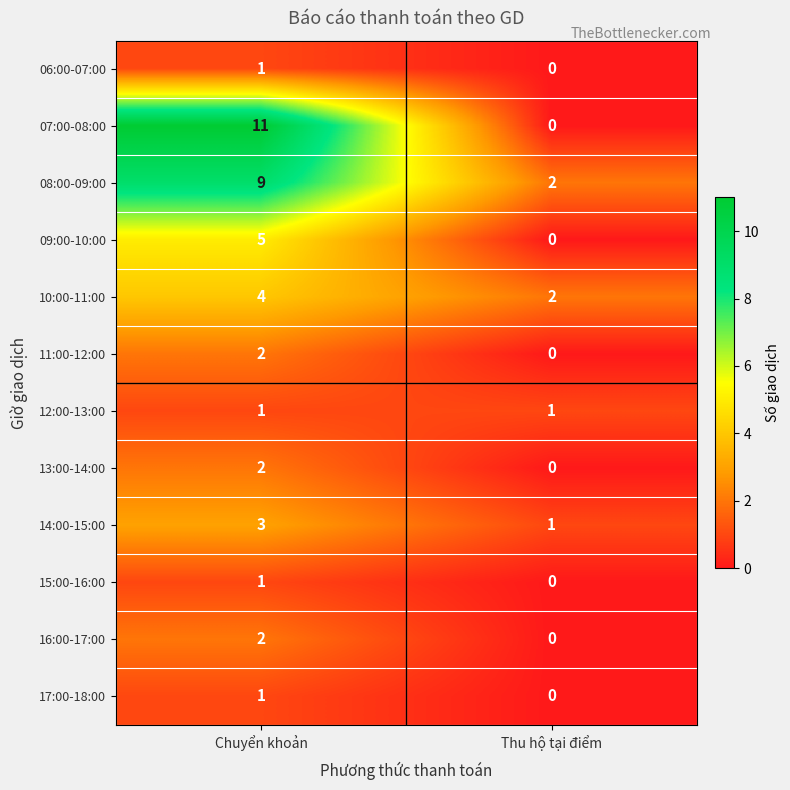

At which label is 06:00-07:00 closest to 0?

Thu hộ tại điểm